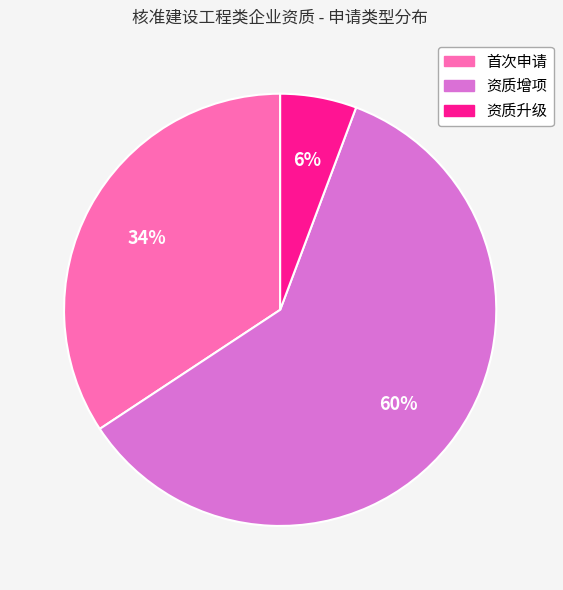

To the nearest percent, what portion does 首次申请 represent?

34%